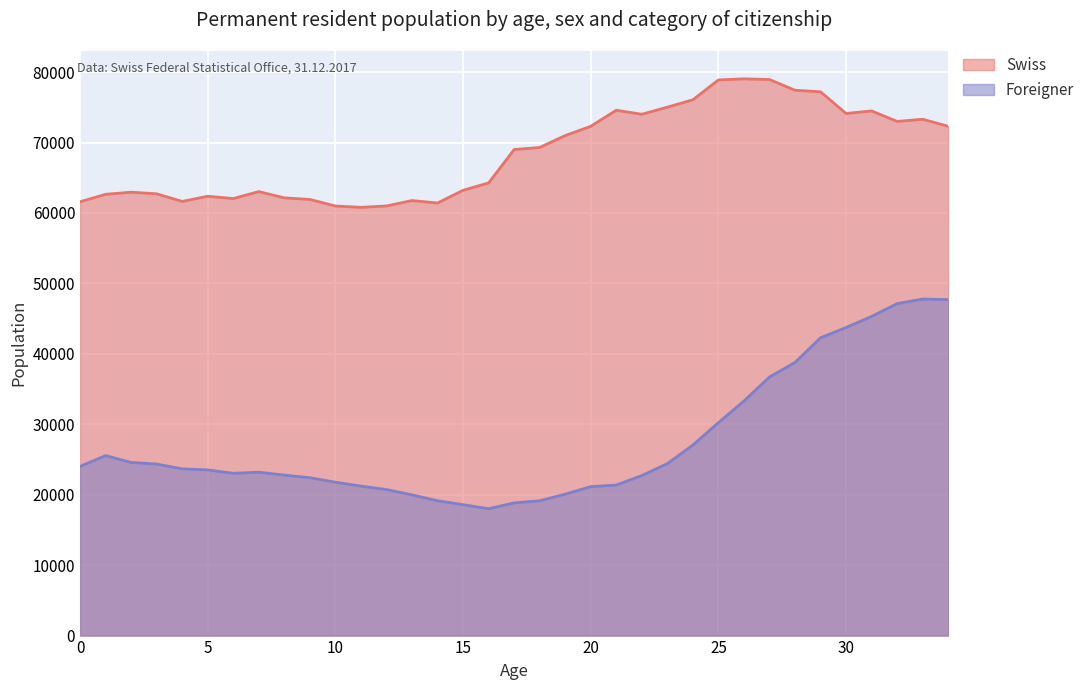

How many lines are shown in the chart?

2